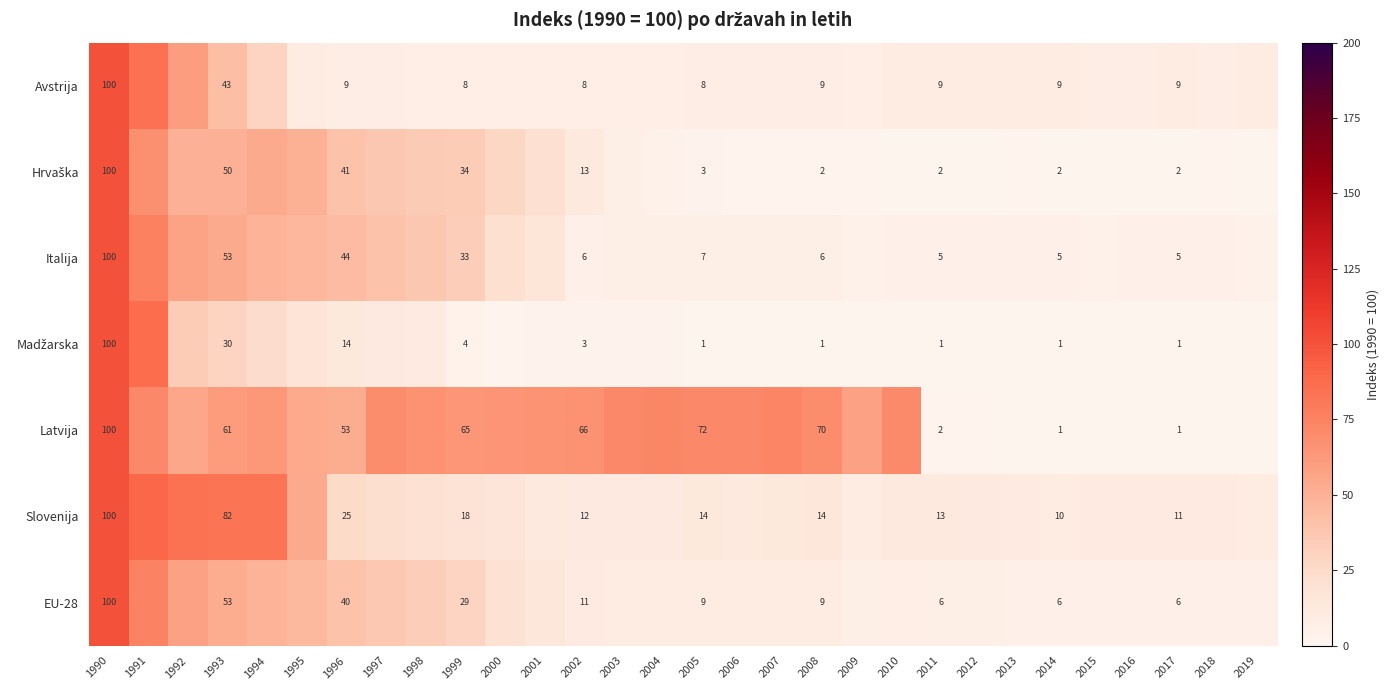

What is the average value of the Latvija series?

47.8